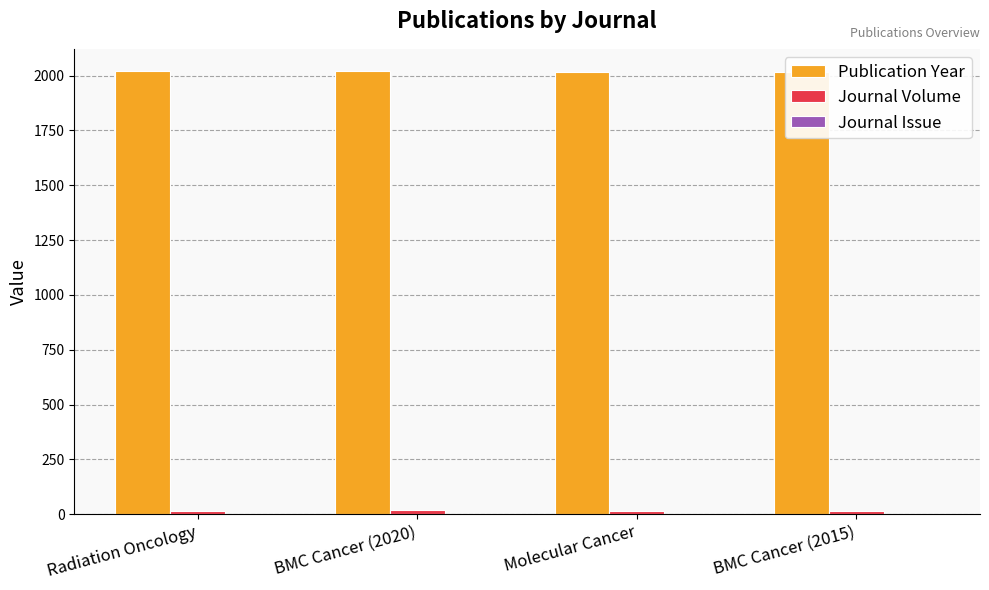

What are all the series names shown in the legend?

Publication Year, Journal Volume, Journal Issue